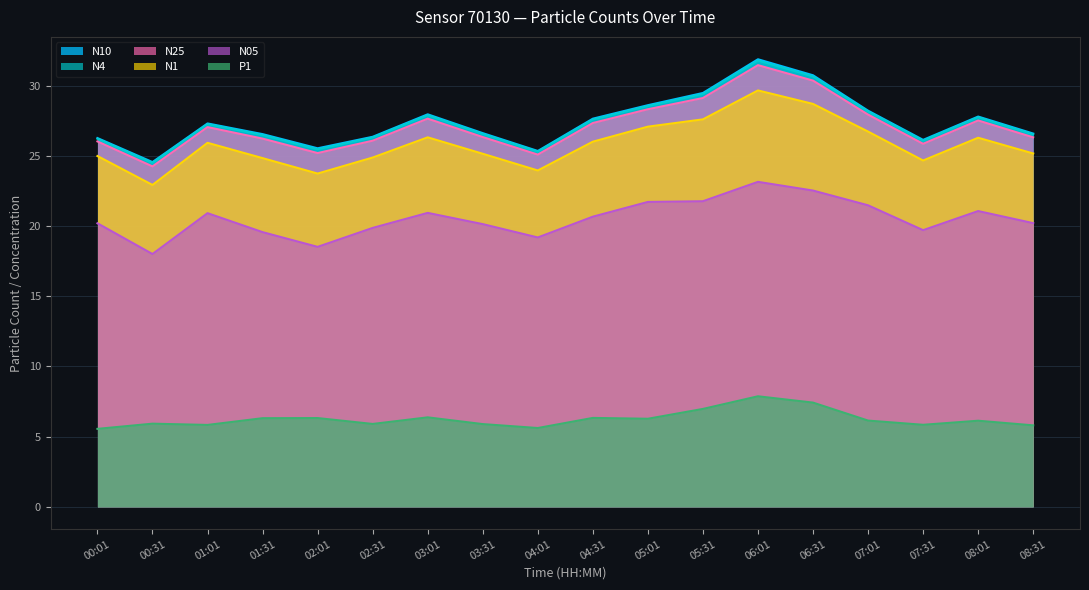

What is the label of the 18th point from the right?

00:01